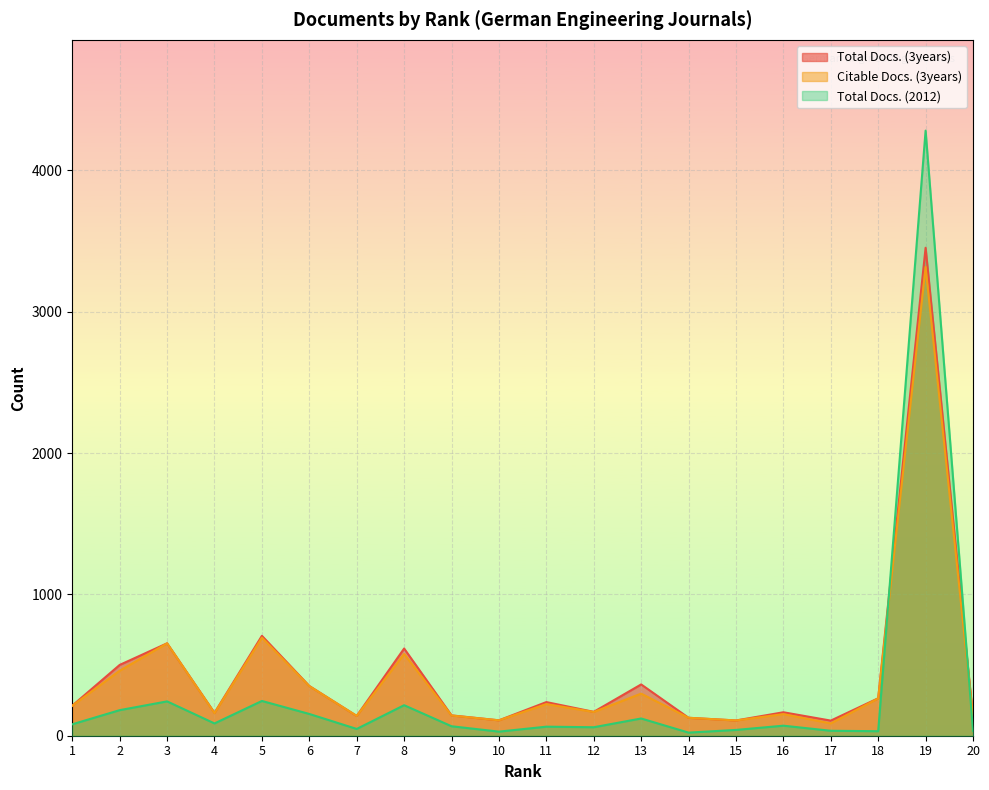

How many times do Total Docs. (2012) and Citable Docs. (3years) cross each other?

2